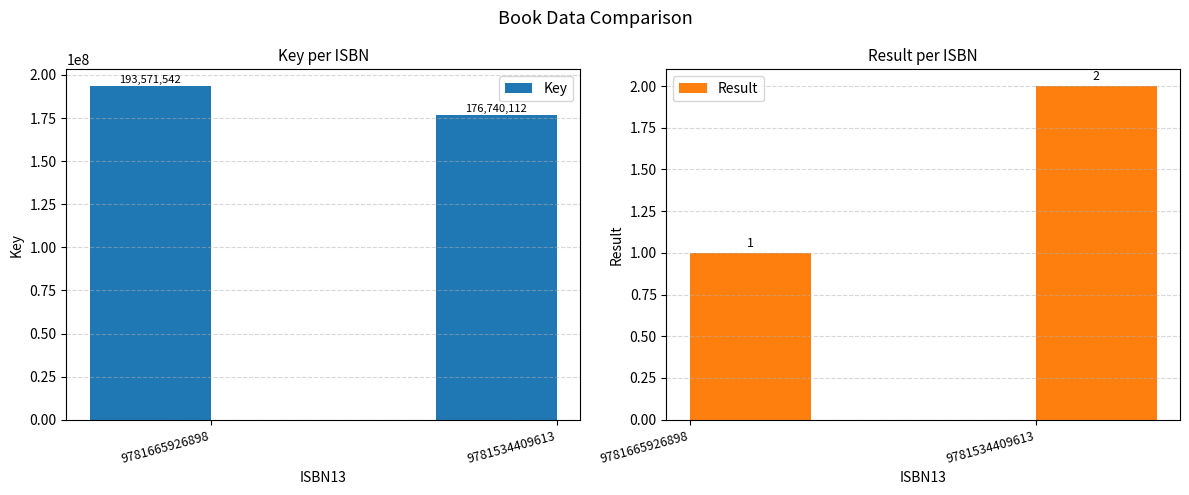

Which has a higher value, 9781665926898 or 9781534409613?

9781665926898